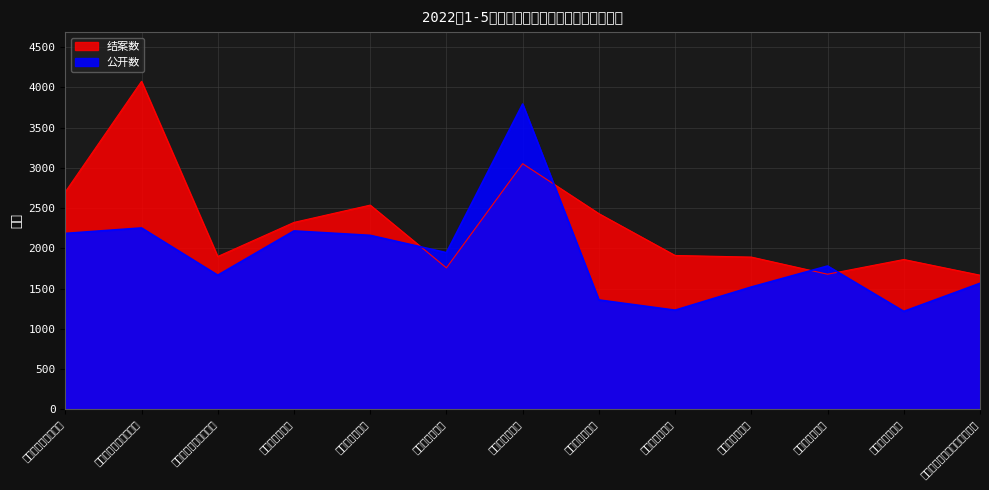

What is the label of the 7th point from the left?

齐河县人民法院